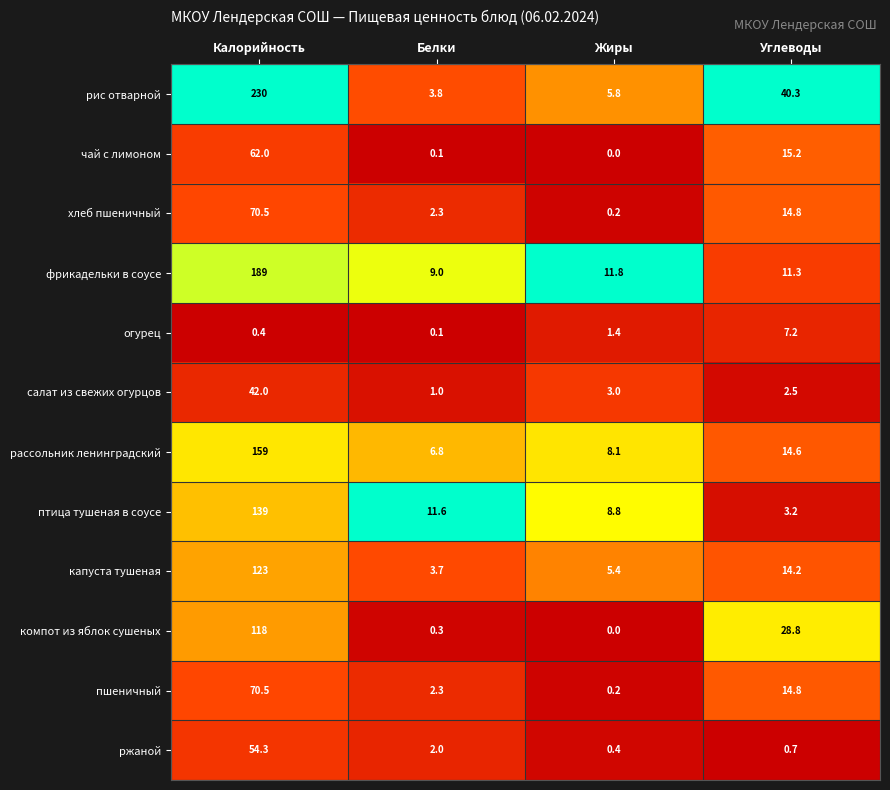

Between Калорийность and Жиры, which series saw the biggest shift?

рис отварной